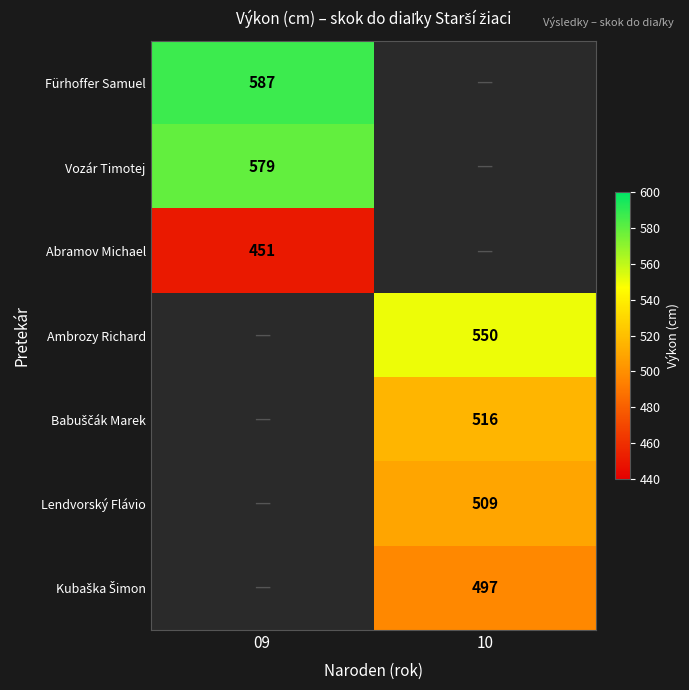

Is the value of Ambrozy Richard at 10 greater than the value of Lendvorský Flávio at 10?

Yes